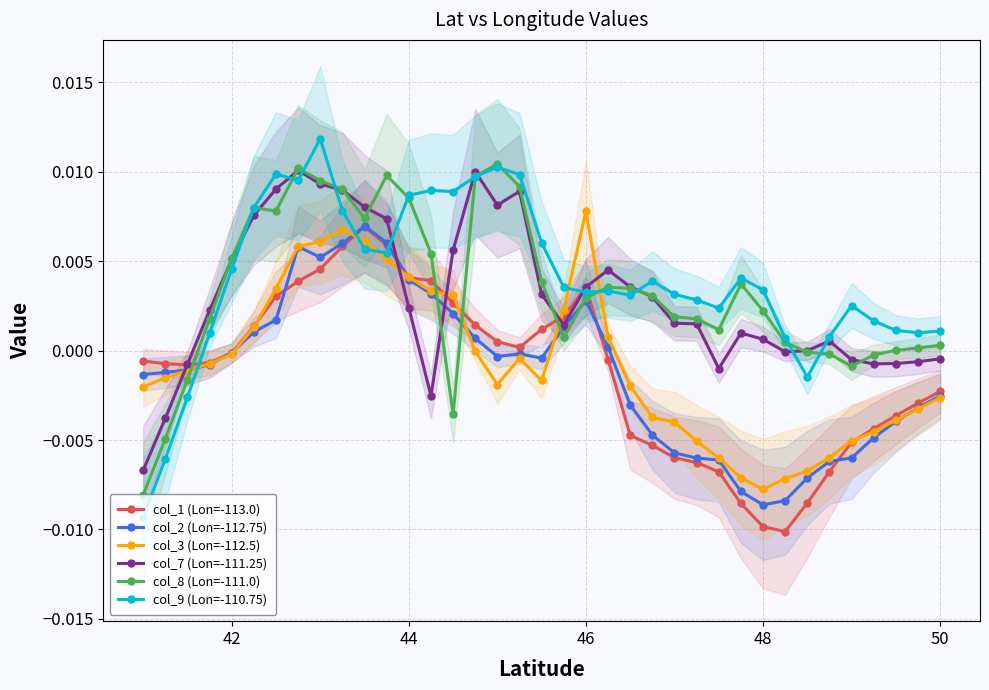

In col_1 (Lon=-113.0), how many points are lower than both neighbors (excluding endpoints)?

3